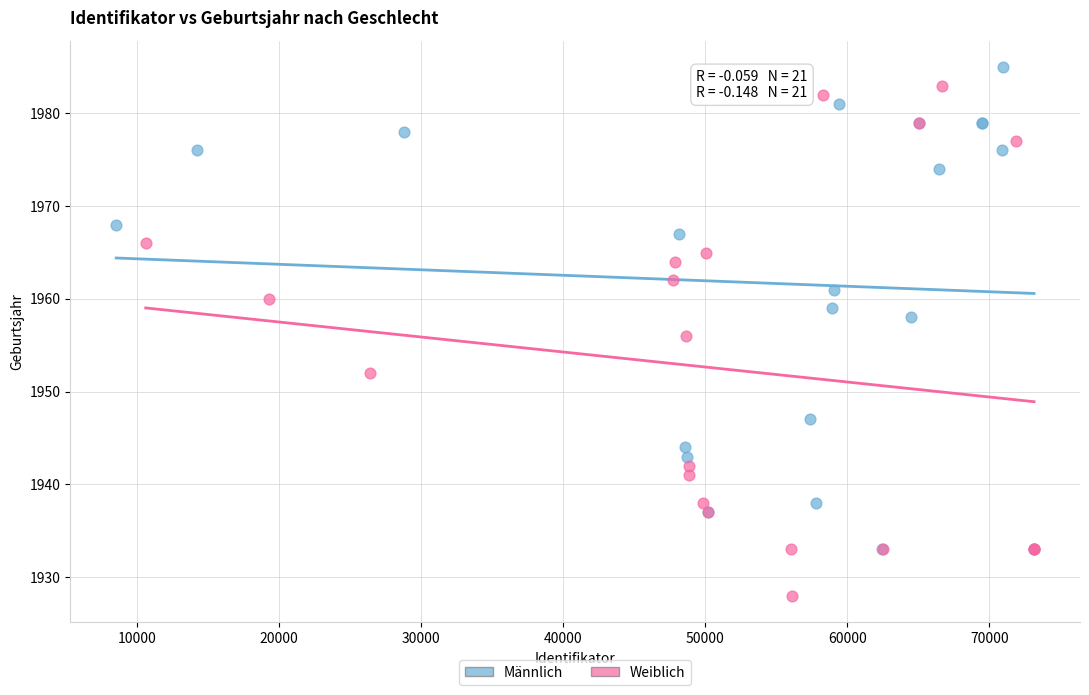

Which series contains the lowest Y value?

Weiblich